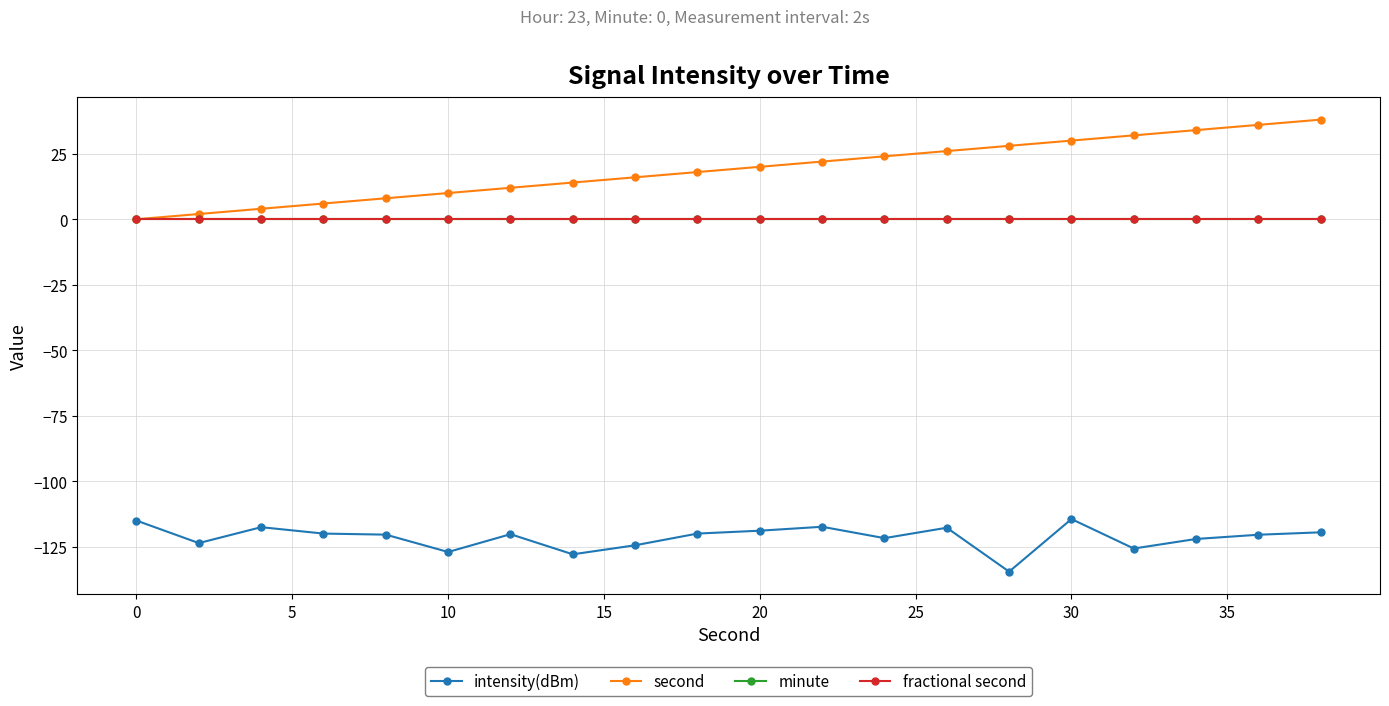

Is this an area chart (filled region under the line)?

No